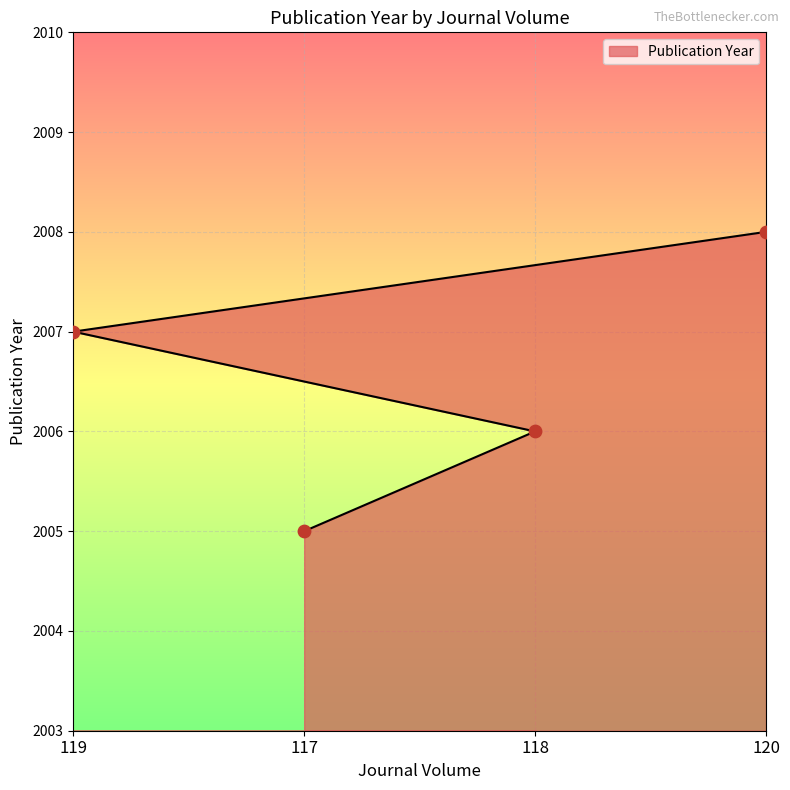

What is the change in value from 119 to 120?

+1